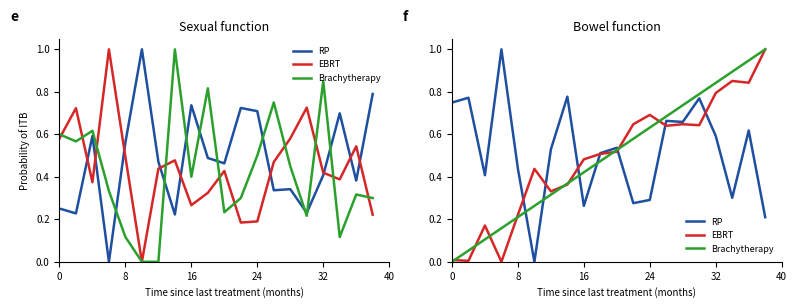

True or false: Brachytherapy and RP intersect in this chart.

True